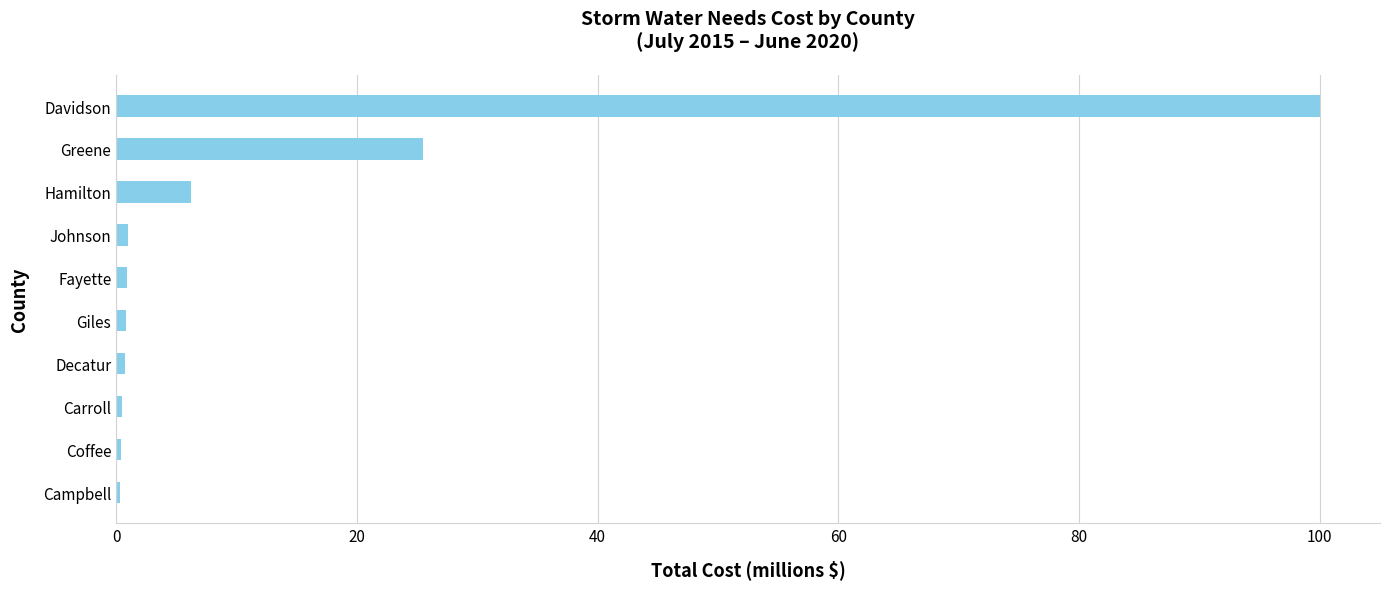

What is the difference between the maximum and minimum values?

99.6